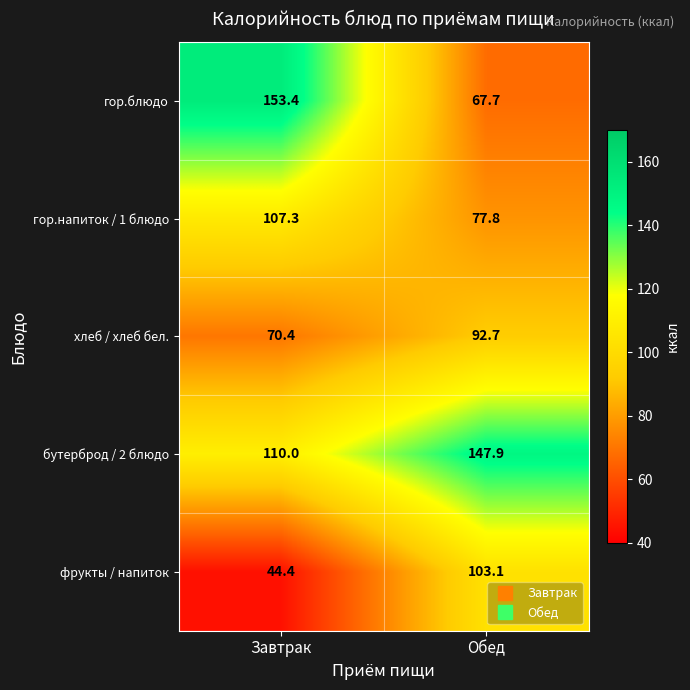

List the series in order of their peak value, lowest first.

хлеб / хлеб бел., фрукты / напиток, гор.напиток / 1 блюдо, бутерброд / 2 блюдо, гор.блюдо